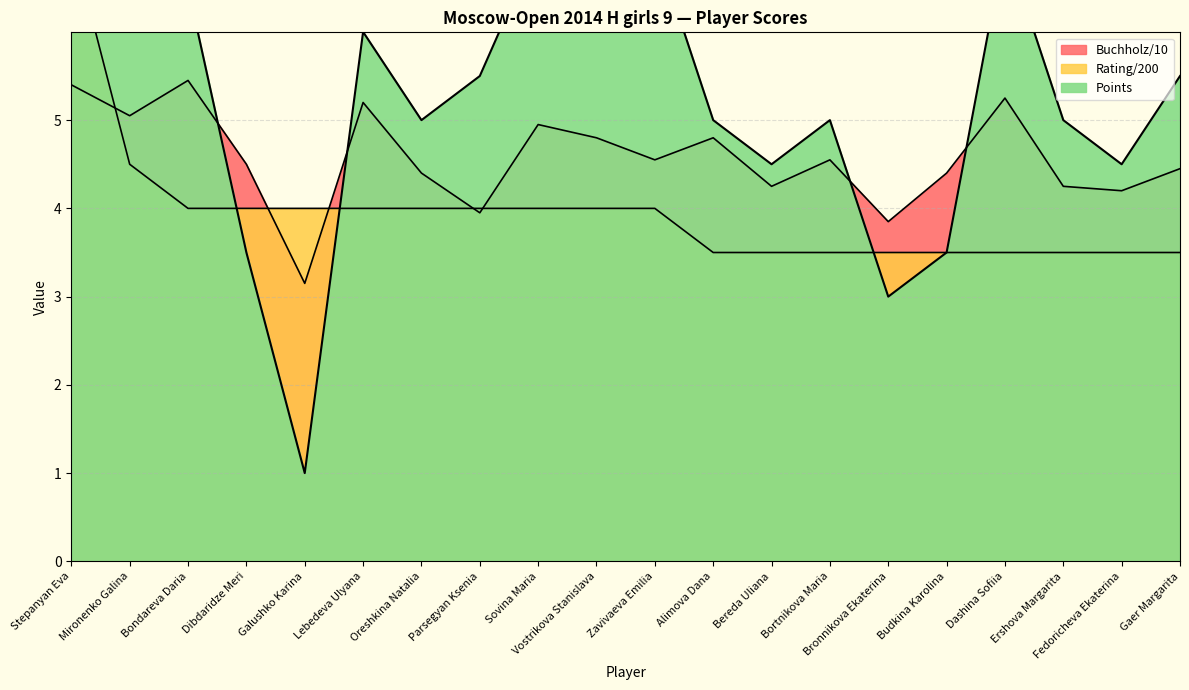

At which category does Buchholz reach its first local peak?

Bondareva Daria